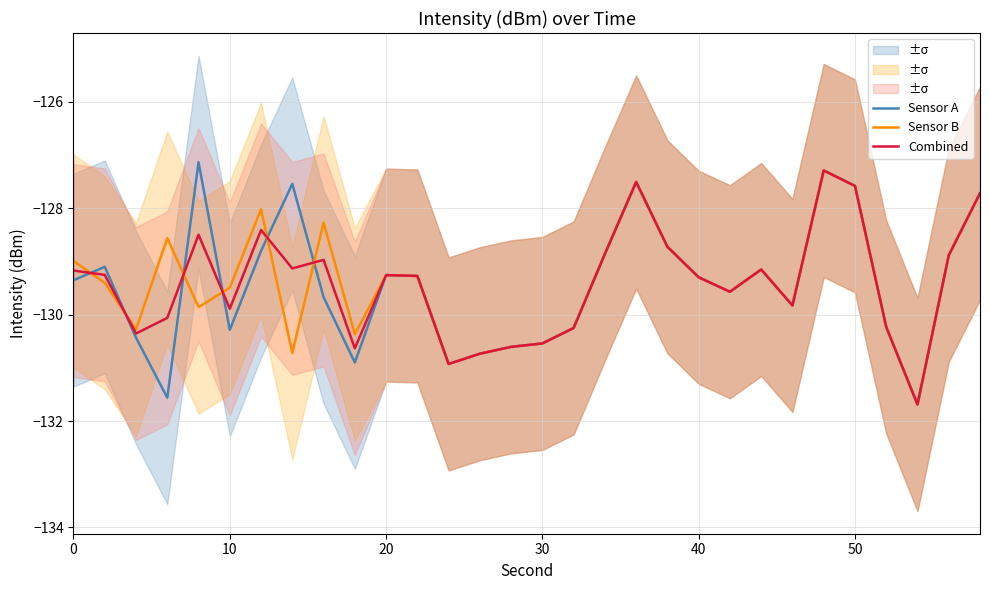

What is the value of the Sensor A point at the 5th from the left?

-127.1